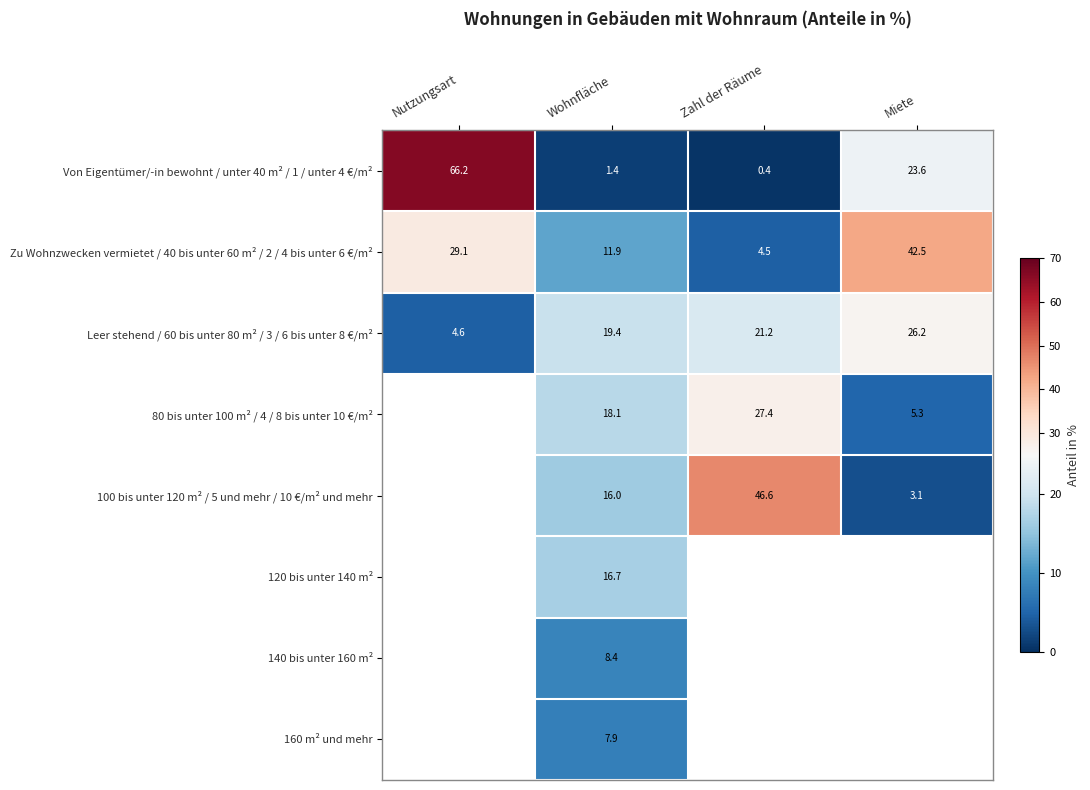

What is the minimum value shown in the chart?

0.4